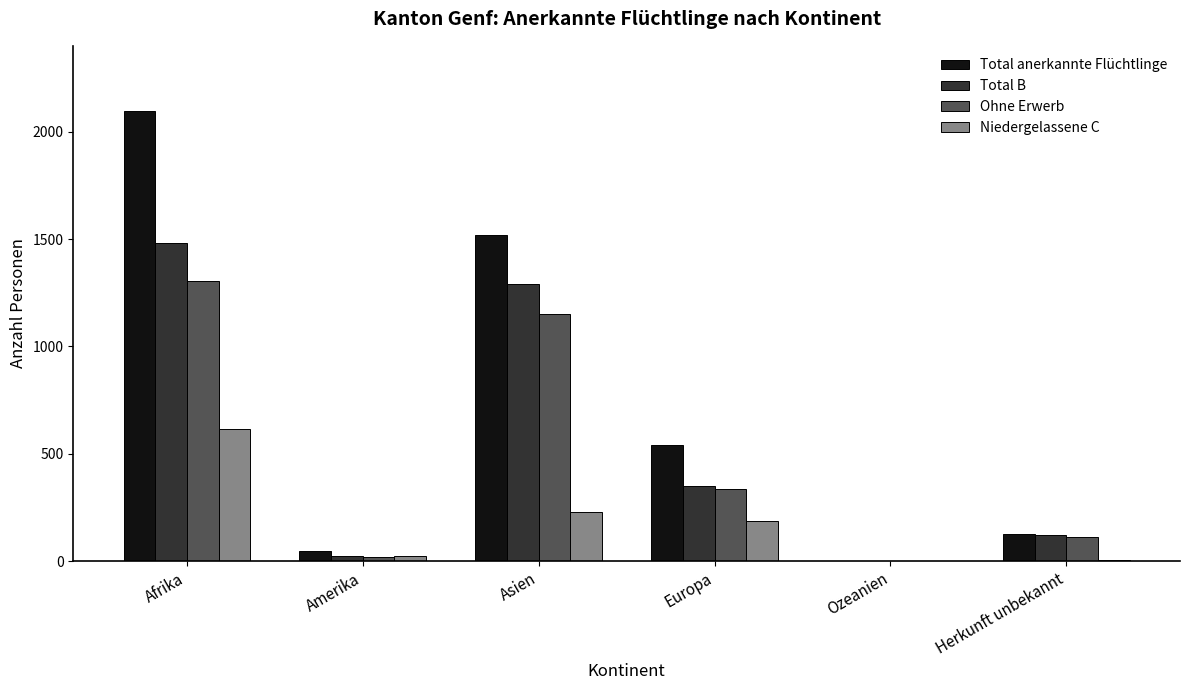

At which category is the sum across all series the highest?

Afrika